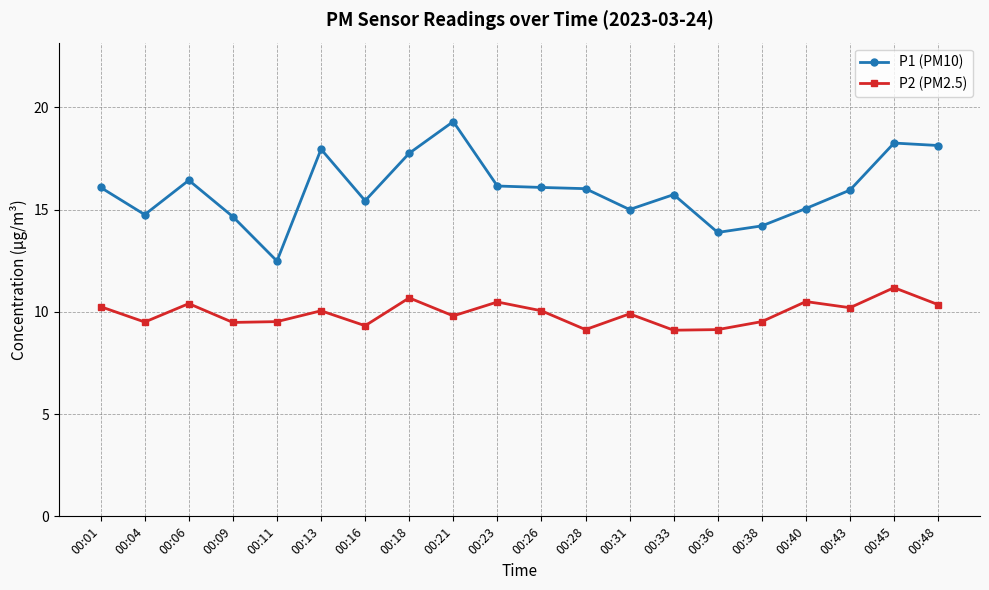

Does the chart have visible grid lines?

Yes